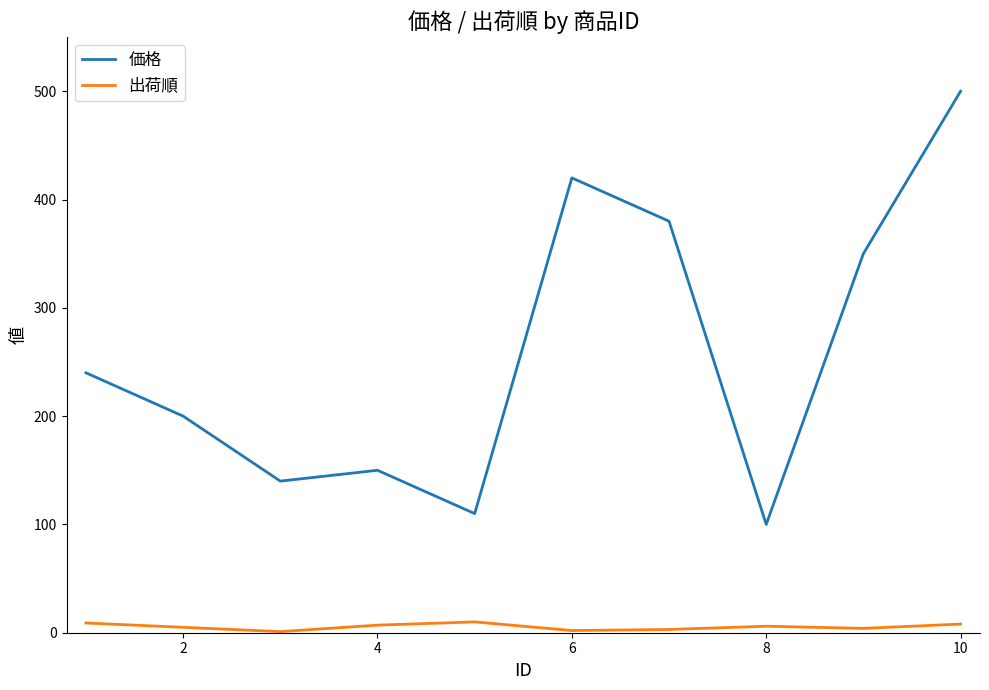

Rank the series by their average value, from highest to lowest.

価格, 出荷順